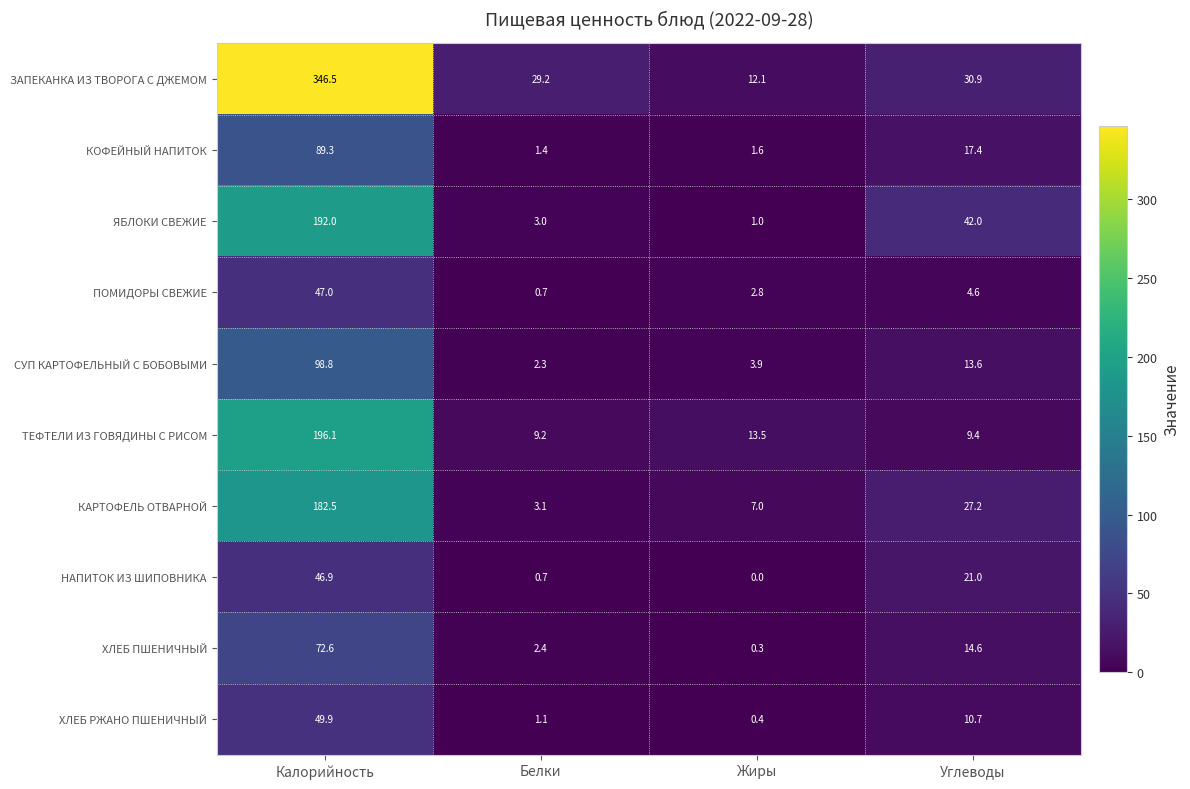

At Жиры, list the series in order from smallest to largest.

НАПИТОК ИЗ ШИПОВНИКА, ХЛЕБ ПШЕНИЧНЫЙ, ХЛЕБ РЖАНО ПШЕНИЧНЫЙ, ЯБЛОКИ СВЕЖИЕ, КОФЕЙНЫЙ НАПИТОК, ПОМИДОРЫ СВЕЖИЕ, СУП КАРТОФЕЛЬНЫЙ С БОБОВЫМИ, КАРТОФЕЛЬ ОТВАРНОЙ, ЗАПЕКАНКА ИЗ ТВОРОГА С ДЖЕМОМ, ТЕФТЕЛИ ИЗ ГОВЯДИНЫ С РИСОМ